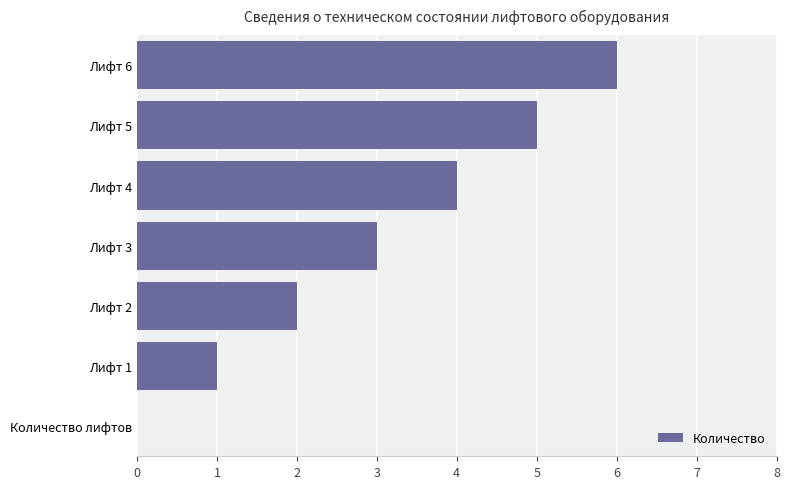

What is the sum of all values?

21